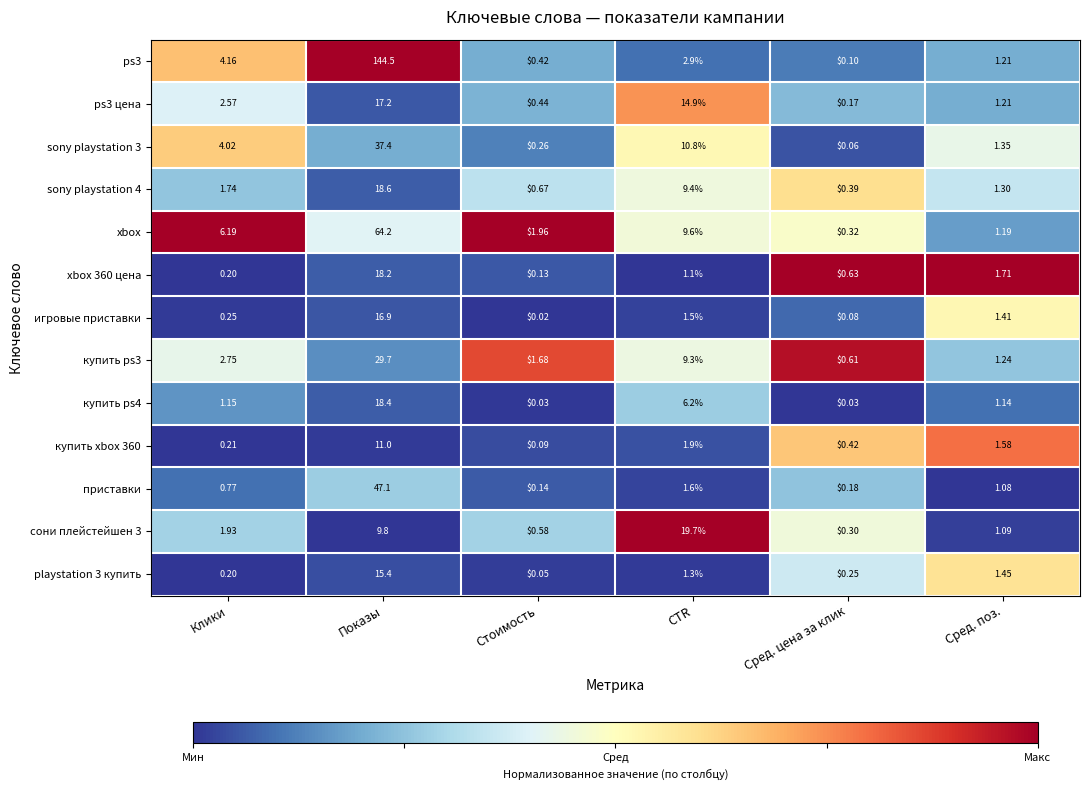

List the labels in order of ps3 цена value, smallest first.

Сред. цена за клик, Стоимость, Сред. поз., Клики, CTR, Показы